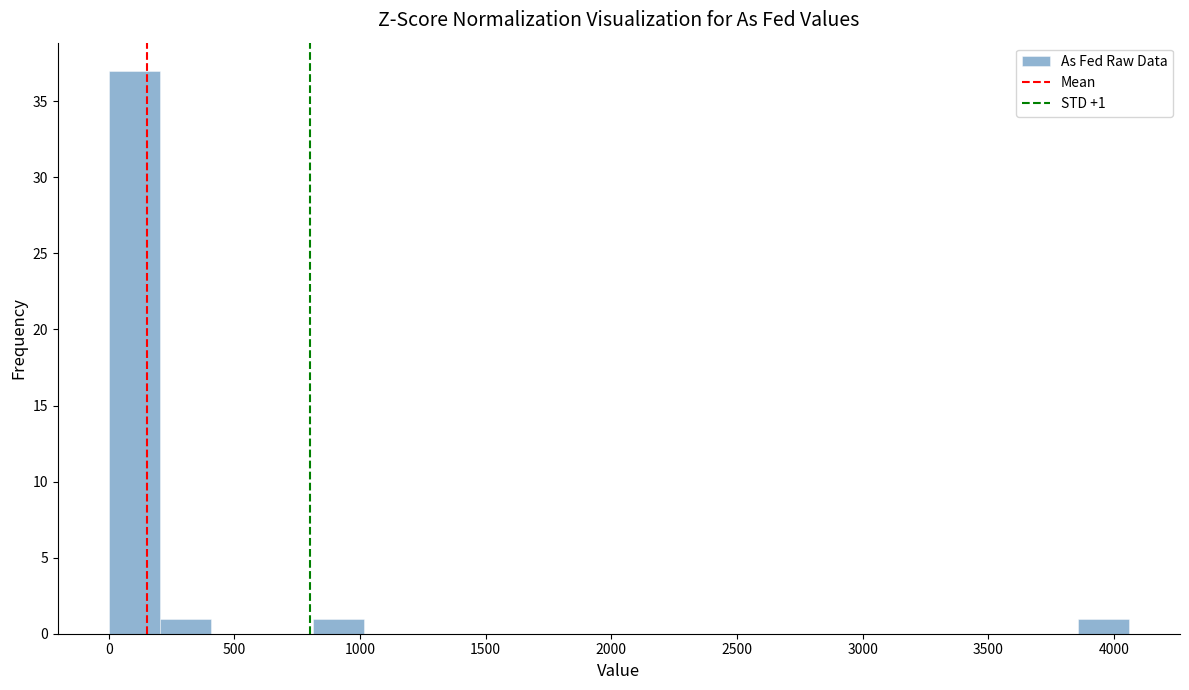

Over which range of the x-axis is the bar tallest?

0 to 200